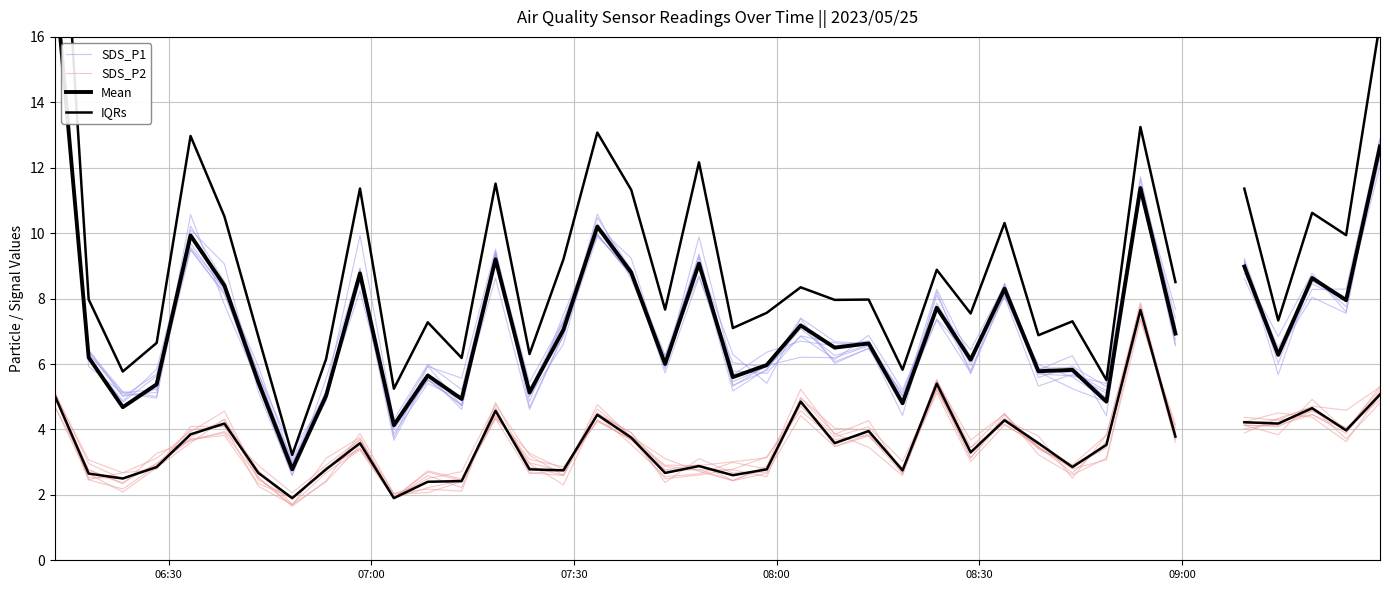

What position from the left is 06:30?

1